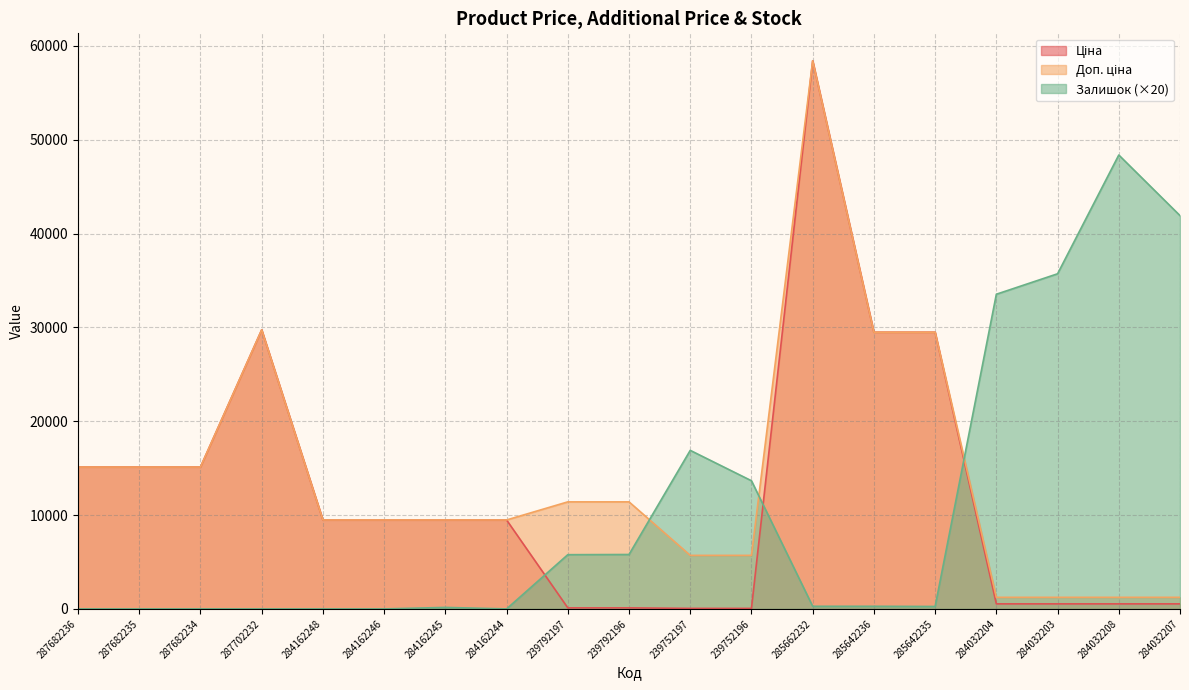

How many interior local peaks does the Ціна series have?

2